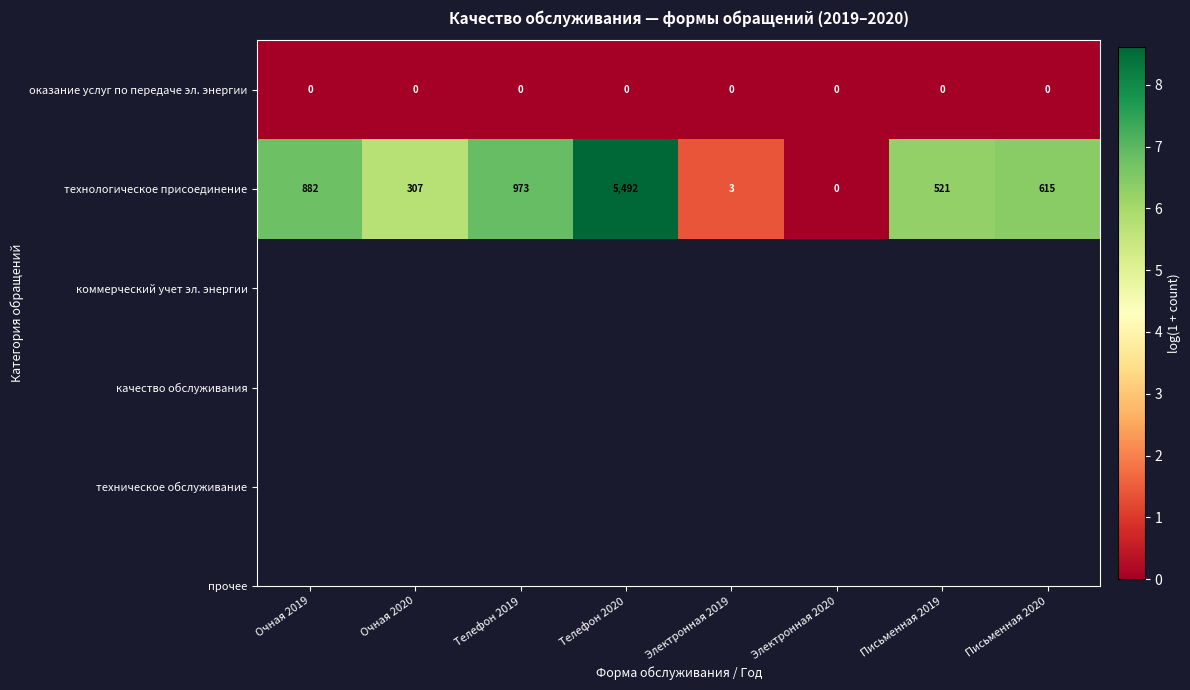

Reading left to right, extract all data points from this chart.

оказание услуг по передаче эл. энергии: 0	0	0	0	0	0	0	0
технологическое присоединение: 882	307	973	5492	3	0	521	615